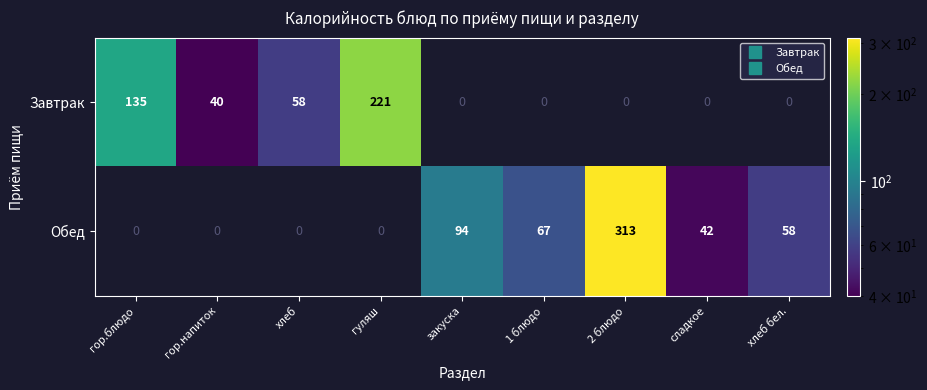

Reading left to right, transcribe all the data shown in this chart.

Завтрак: 135	40	58	221	0	0	0	0	0
Обед: 0	0	0	0	94	67	313	42	58